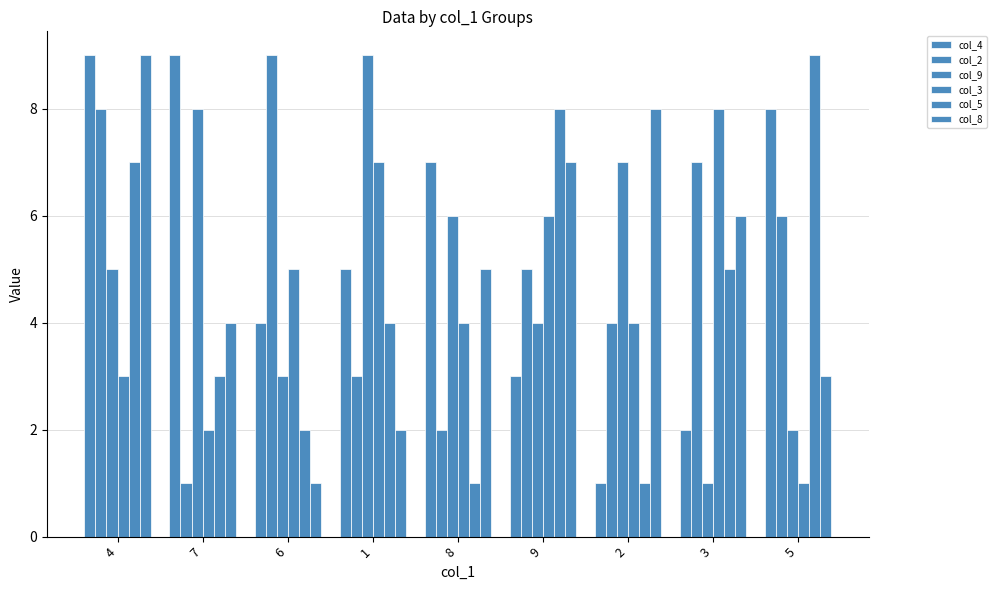

Count the number of categories in the chart.

9